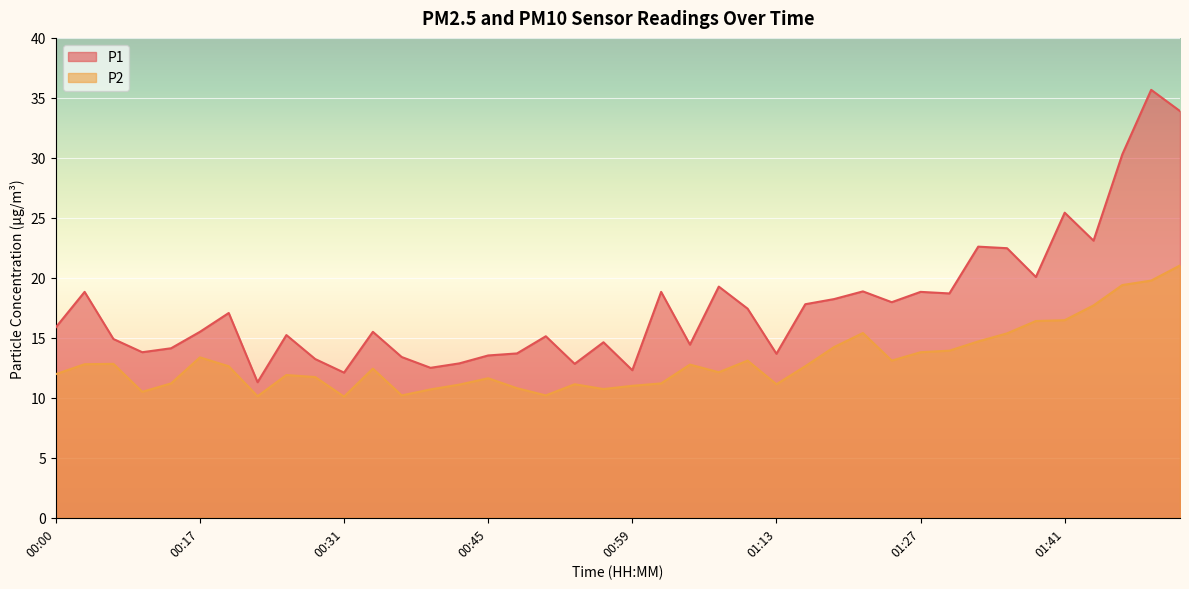

Rank the series by their maximum value, from highest to lowest.

P1, P2